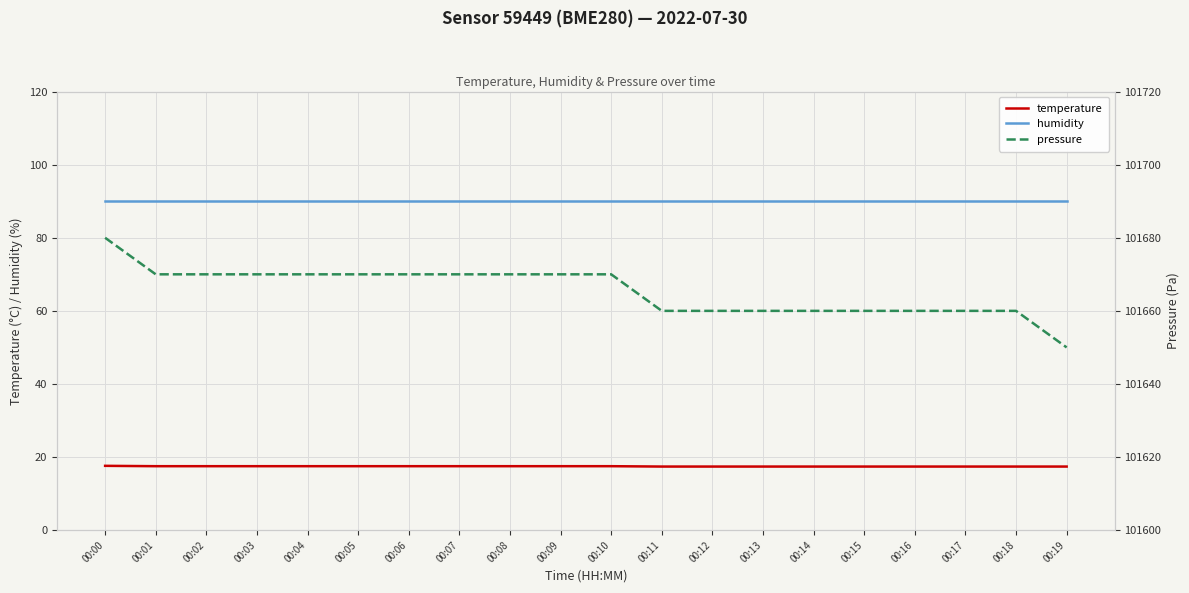

The temperature series shows 17.5 at 00:04. True or false?

True